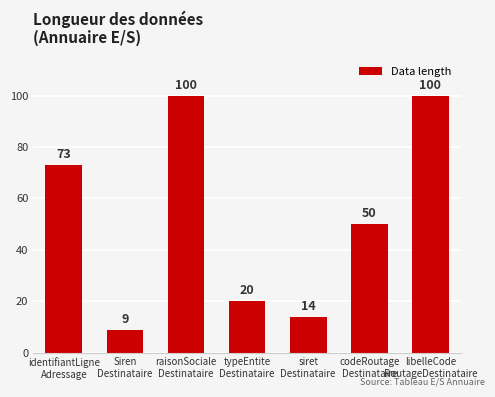

What is the difference between the values at raisonSociale
Destinataire and codeRoutage
Destinataire?

50